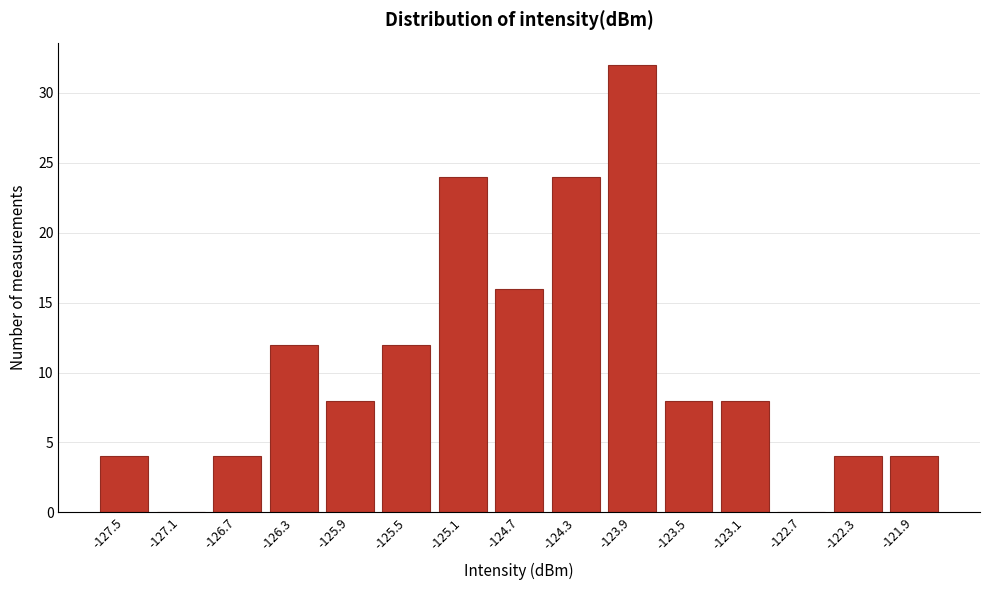

Reading left to right, what are all the values shown in this chart?

-127.5=4	-127.1=0	-126.7=4	-126.3=12	-125.9=8	-125.5=12	-125.1=24	-124.7=16	-124.3=24	-123.9=32	-123.5=8	-123.1=8	-122.7=0	-122.3=4	-121.9=4